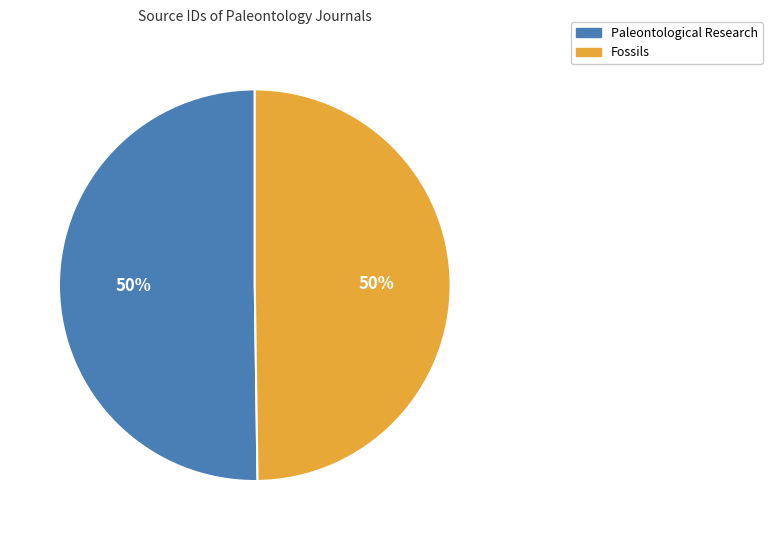

Do Fossils and Paleontological Research together represent more than half of the pie?

Yes